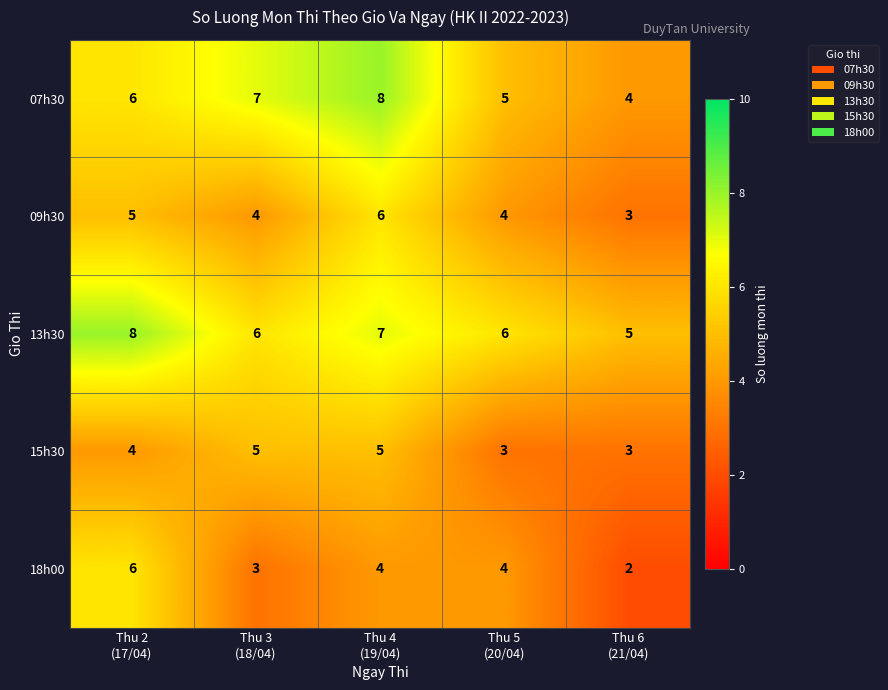

What is the difference between the maximum and minimum values in the 09h30 series?

3